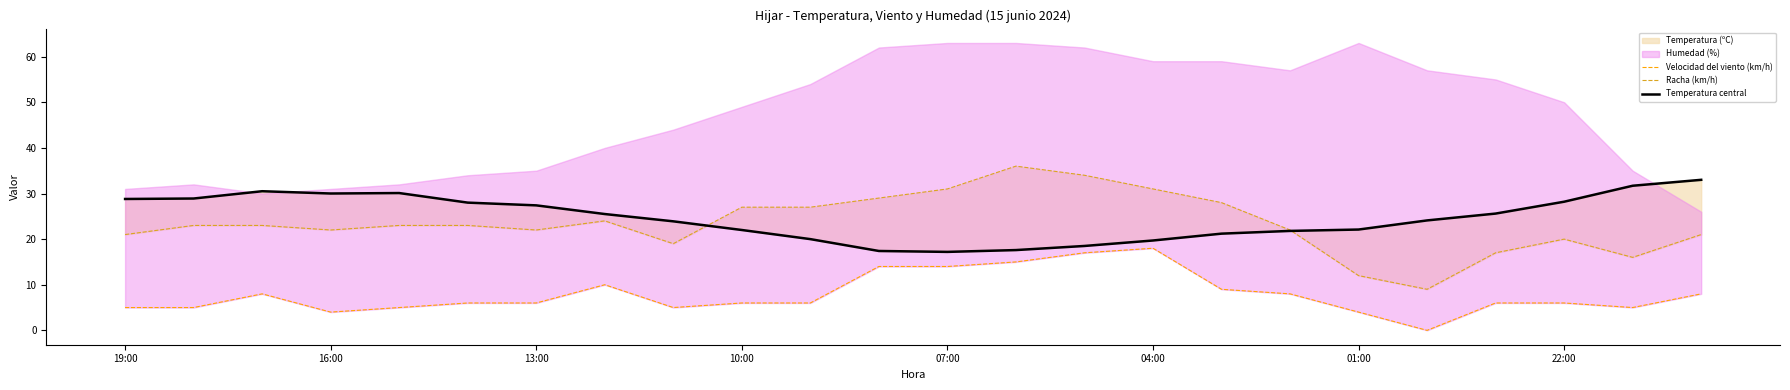

Which series has the largest total across all categories?

Temperatura central